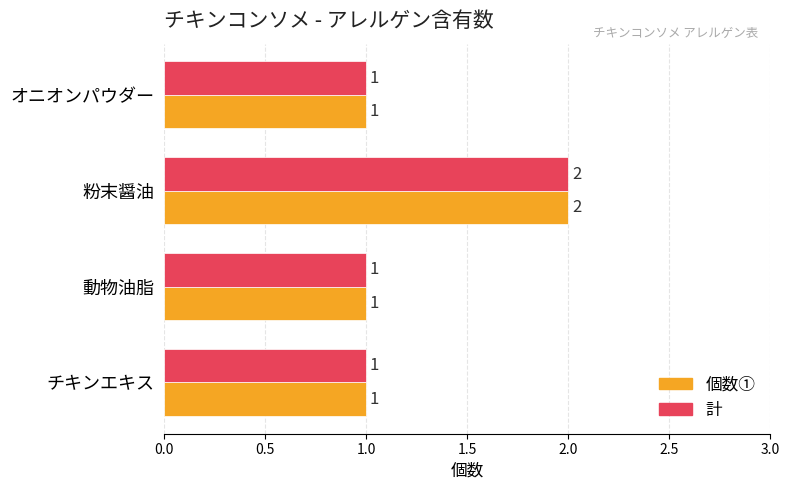

What is the sum of all 個数① values?

5